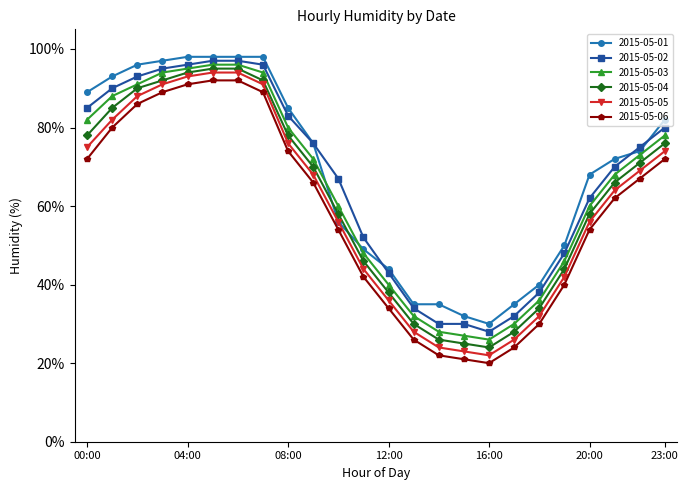

True or false: 2015-05-02 and 2015-05-03 cross at least once.

False